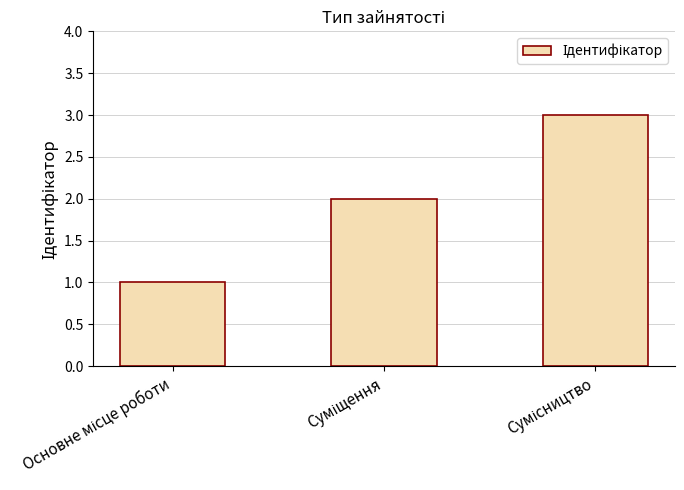

What is the sum of all values?

6